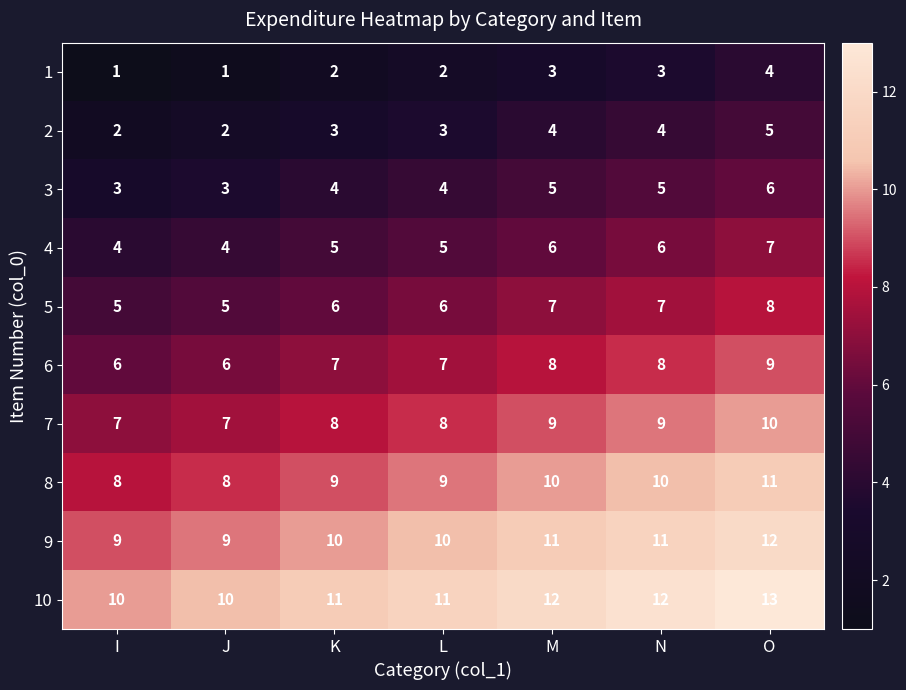

The value of 1 at L is 3. True or false?

False